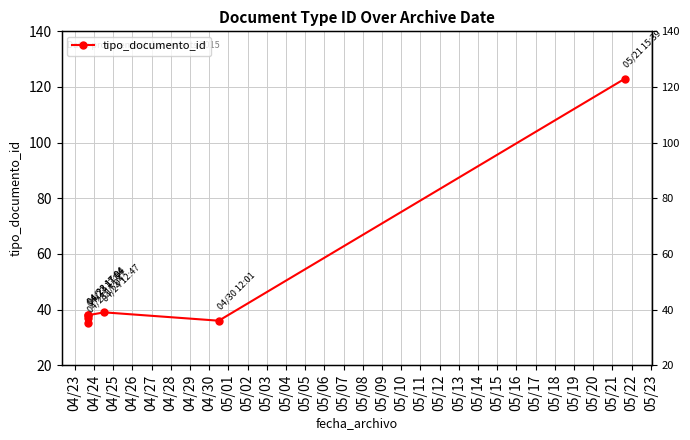

Between 04/25 and 04/26, which is larger?

04/26